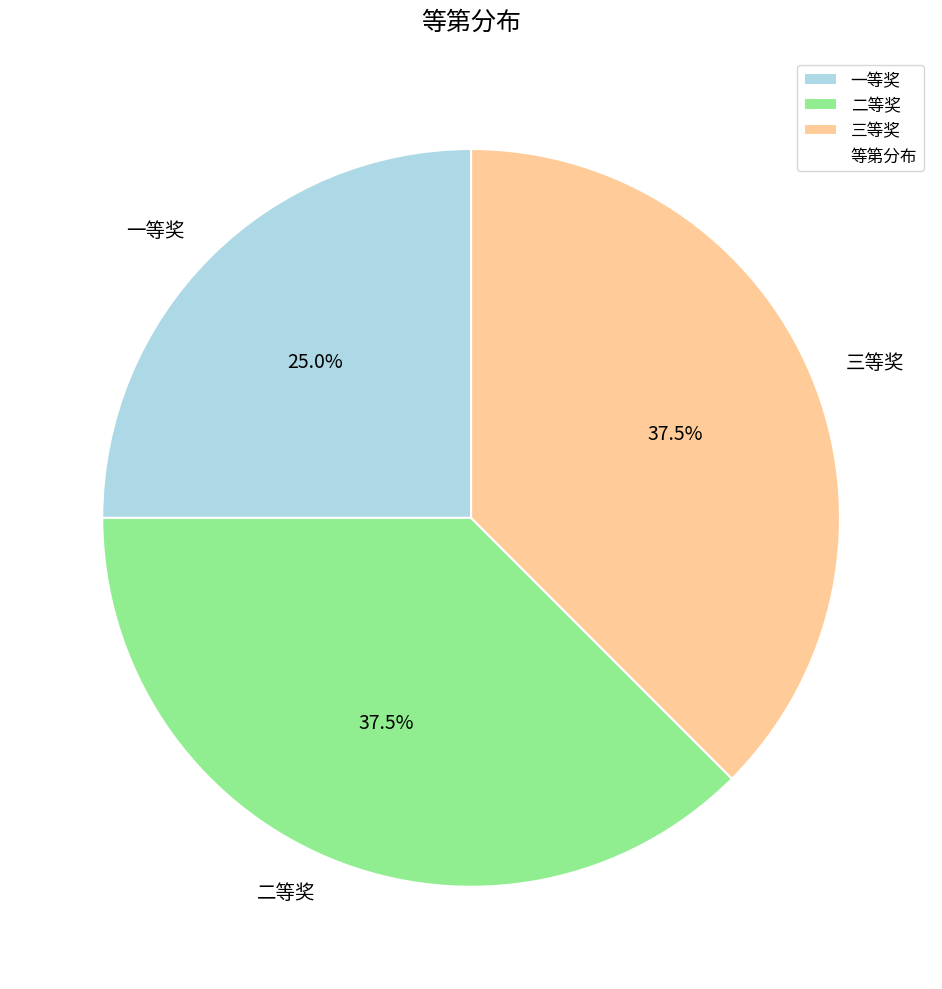

Approximately how many times larger is the value at 二等奖 compared to 一等奖?

1.5